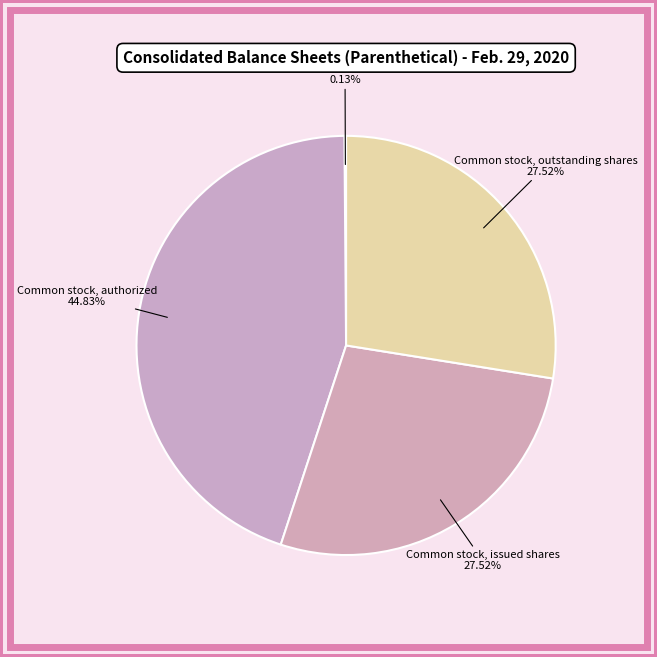

Which category has the biggest portion of the pie?

Common stock, authorized